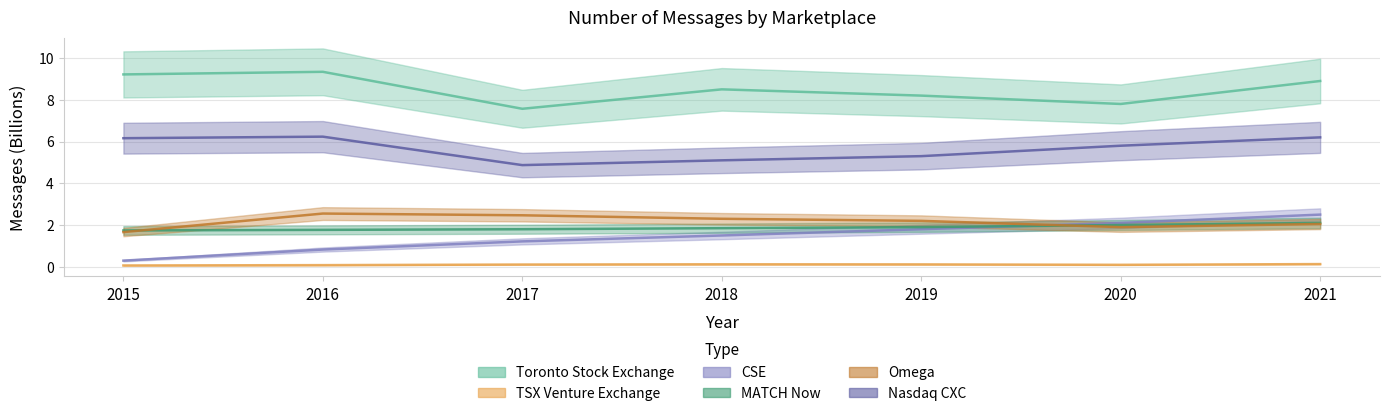

List the labels in order of Nasdaq CXC value, smallest first.

2017, 2018, 2019, 2020, 2015, 2021, 2016